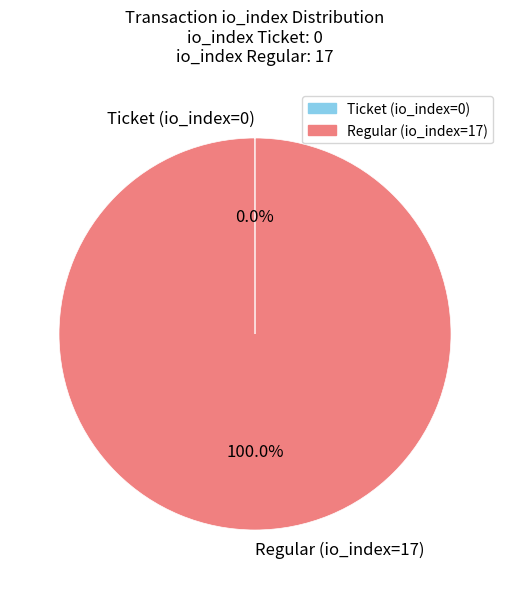

To the nearest percent, what portion does Regular (io_index=17) represent?

100%